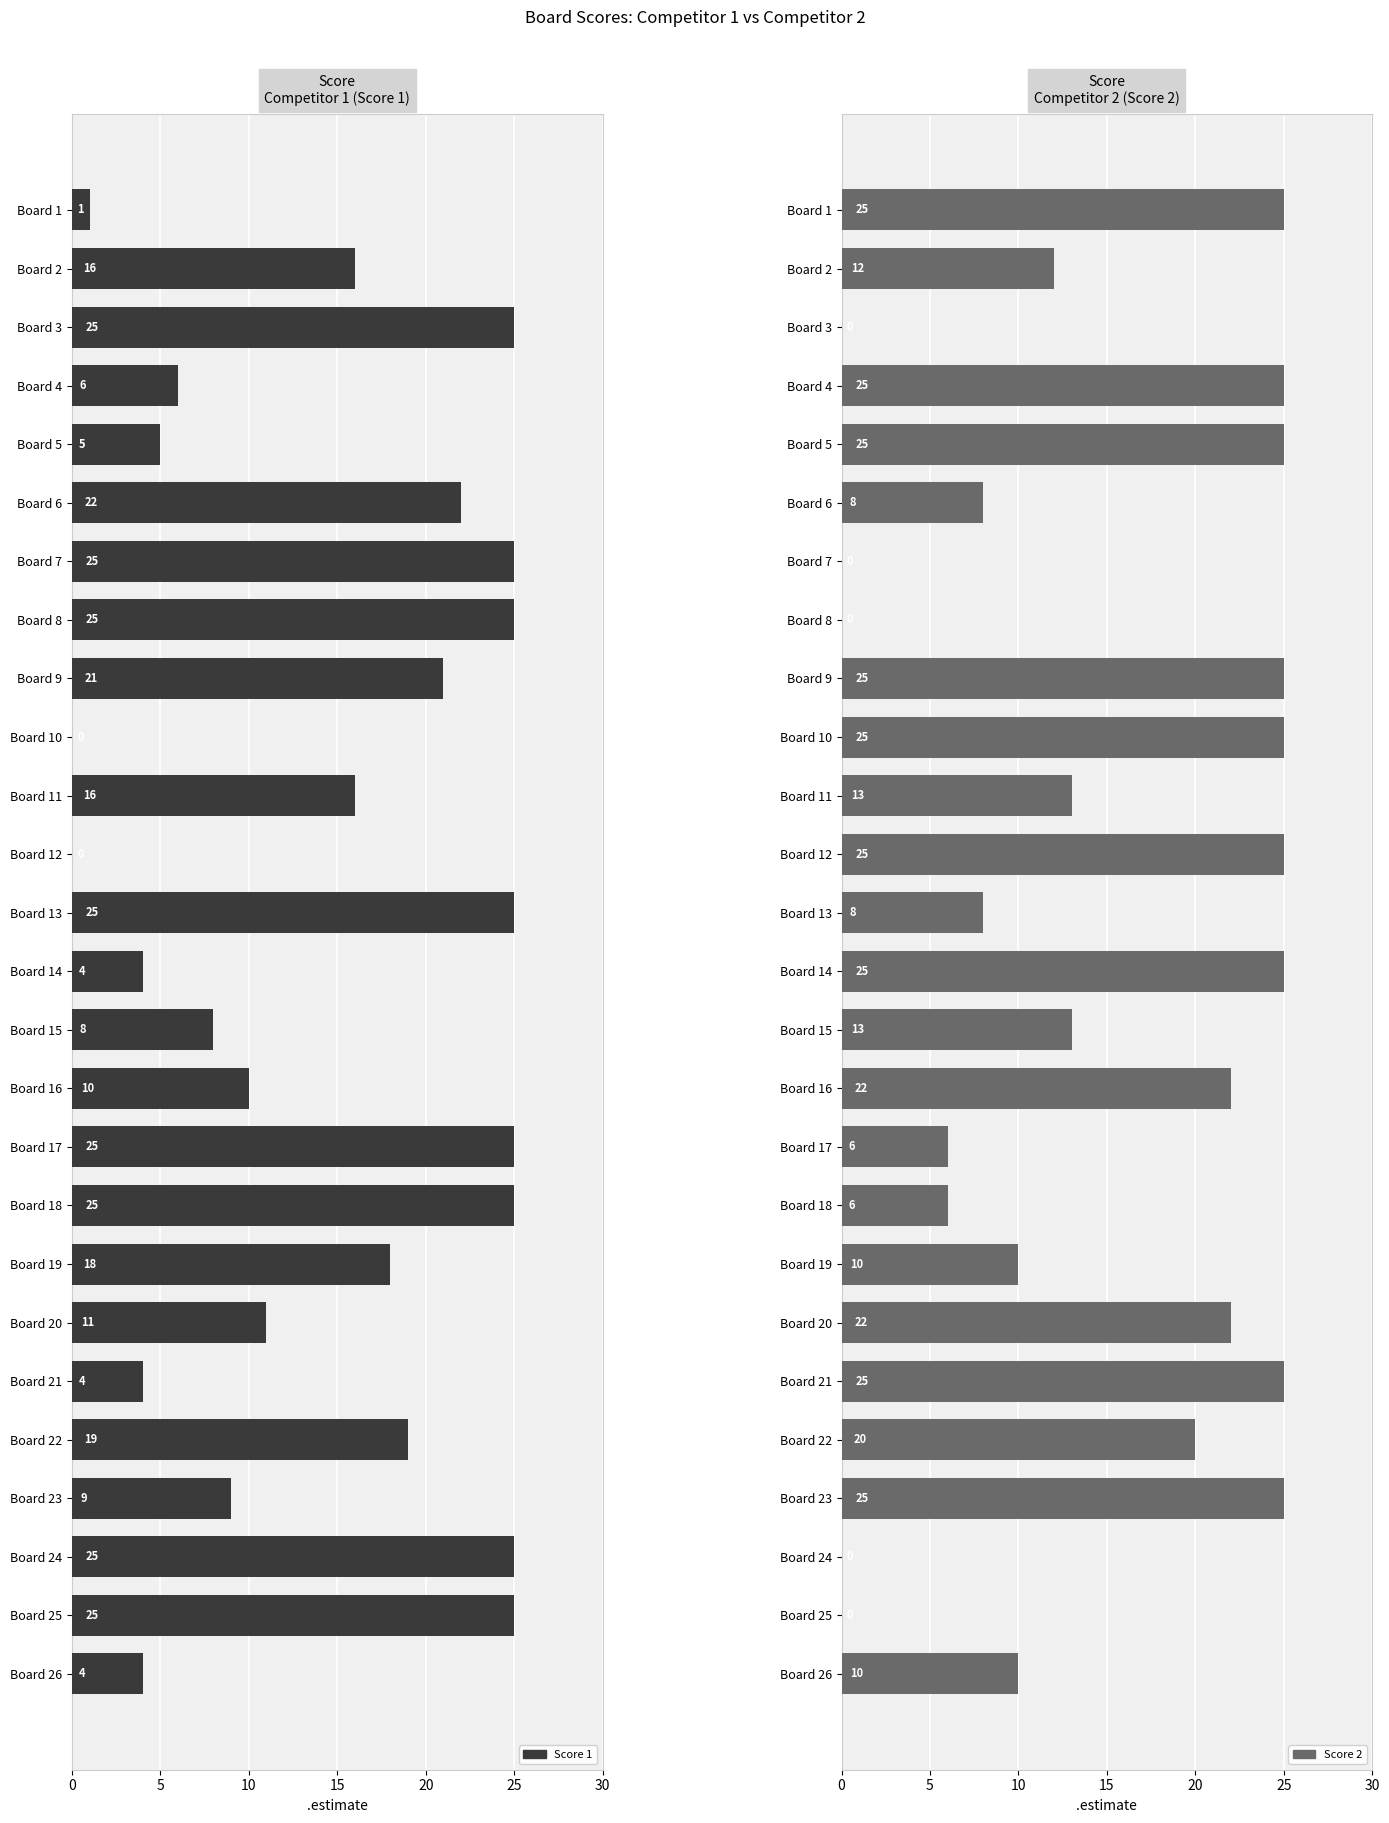

Which series has the widest spread of values?

Score 1